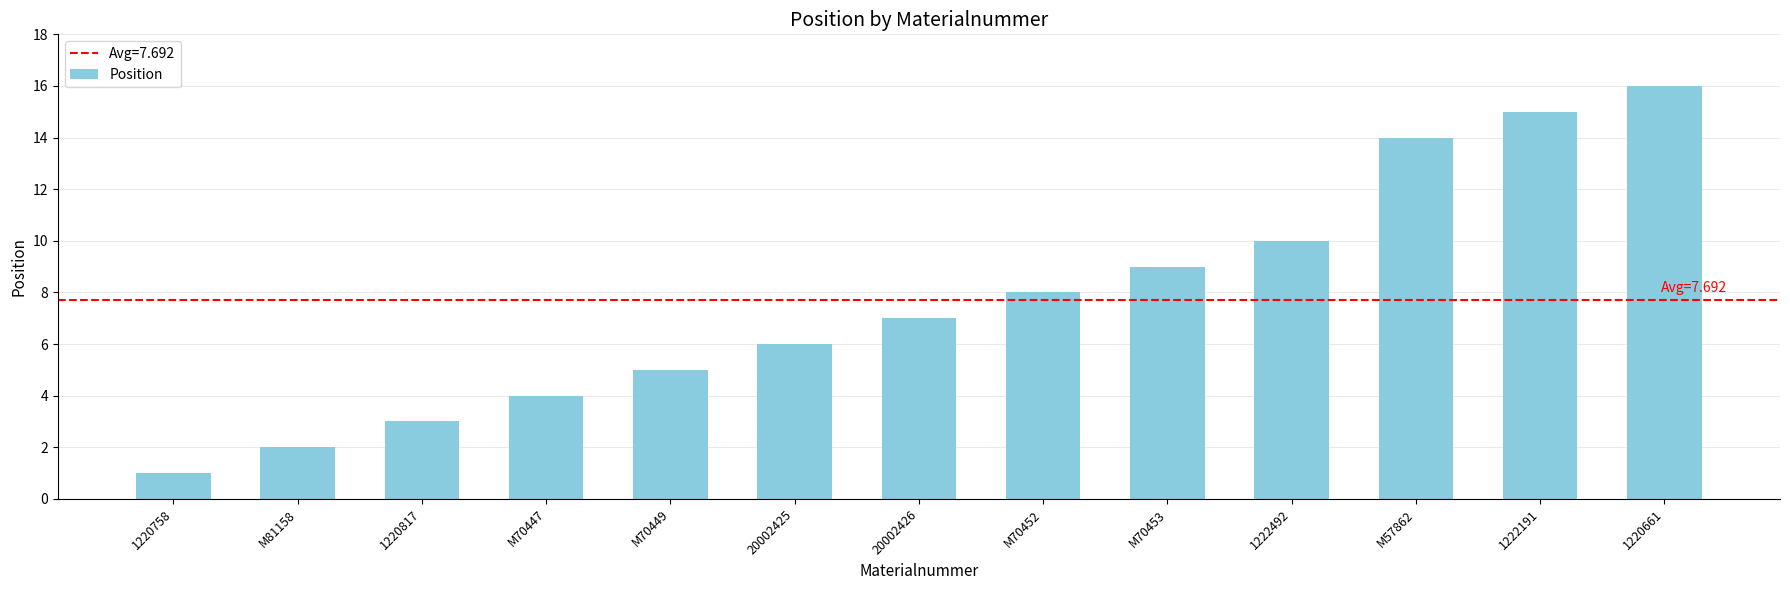

What is the ratio of the value at M70447 to the value at 20002425?

0.7